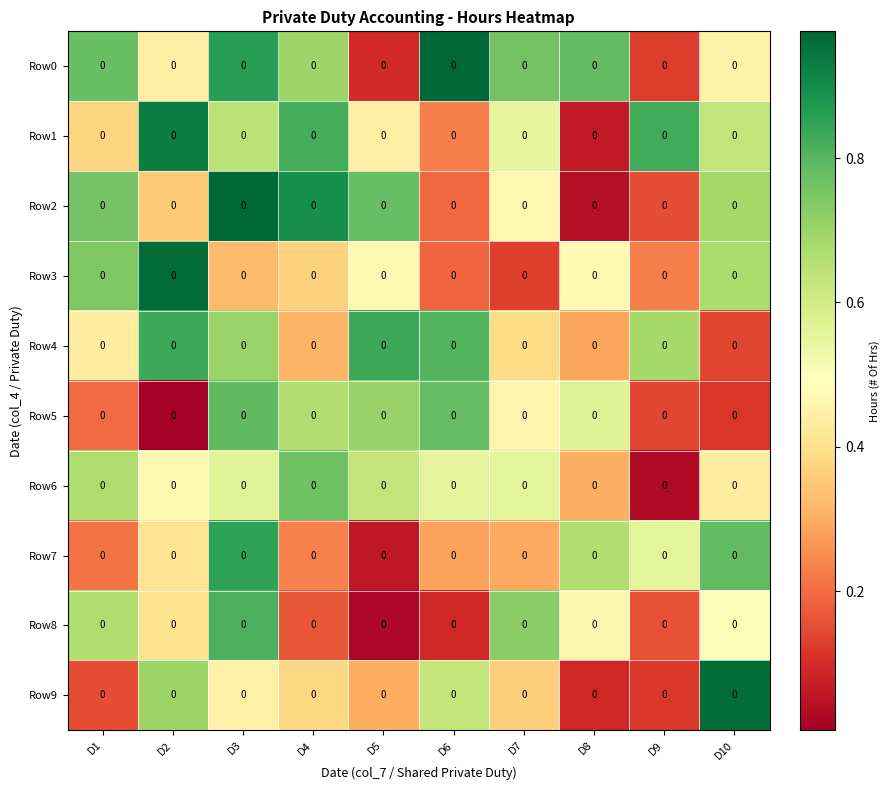

What is the total value across all series at D10?

5.4